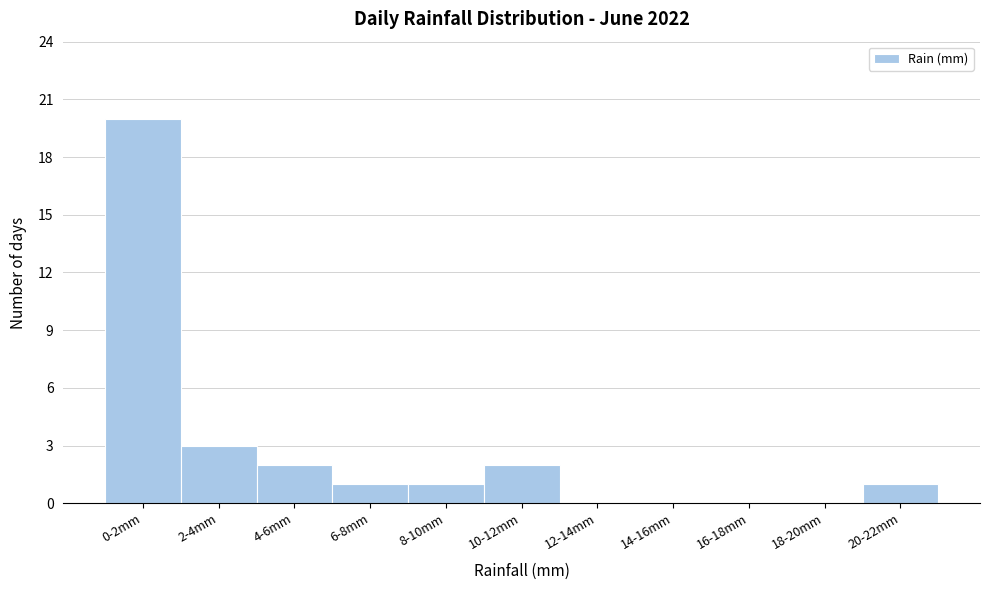

Reading right to left, list all the values displayed in this chart.

20-22mm=1	18-20mm=0	16-18mm=0	14-16mm=0	12-14mm=0	10-12mm=2	8-10mm=1	6-8mm=1	4-6mm=2	2-4mm=3	0-2mm=20